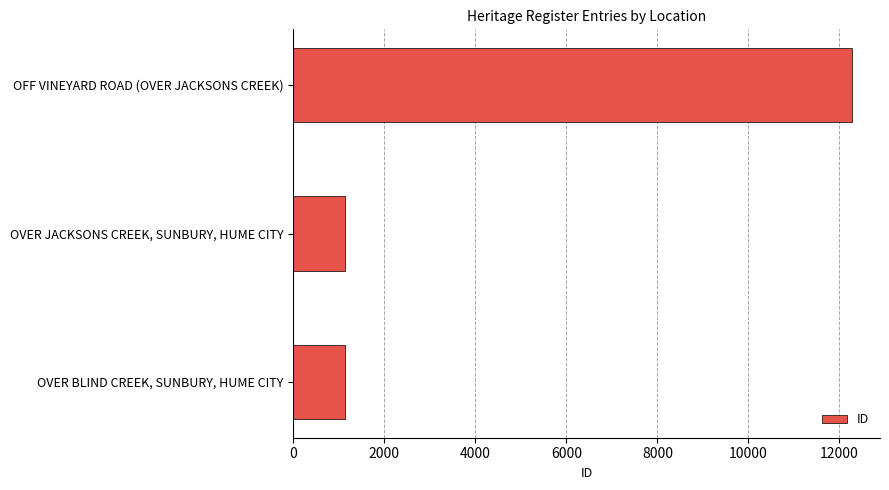

What value does the data have at OFF VINEYARD ROAD (OVER JACKSONS CREEK)?

12278